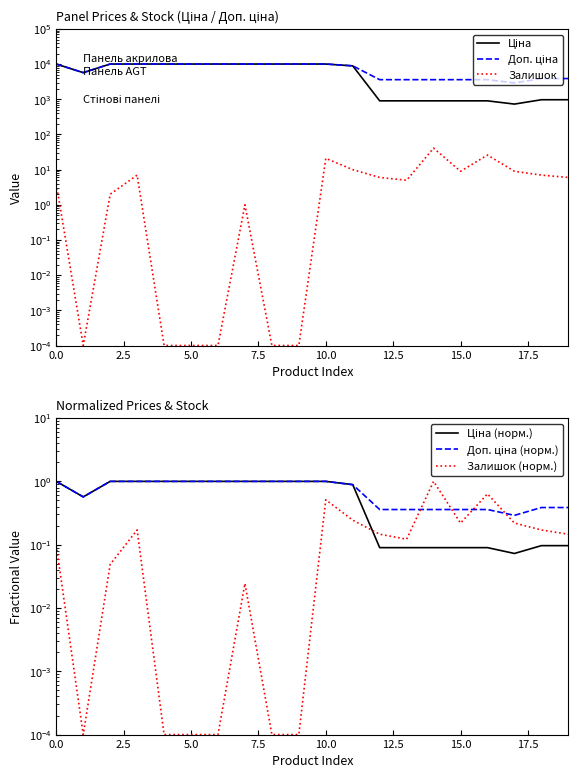

What are all the series names shown in the legend?

Ціна, Доп. ціна, Залишок, Ціна (норм.), Доп. ціна (норм.), Залишок (норм.)